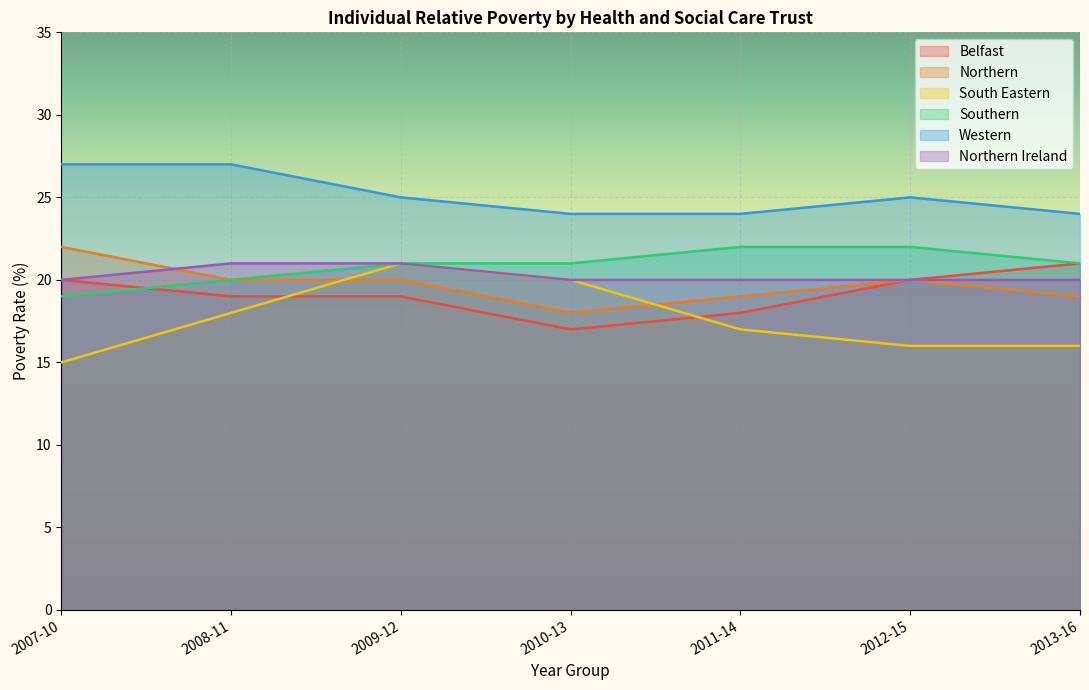

How many lines are shown in the chart?

6